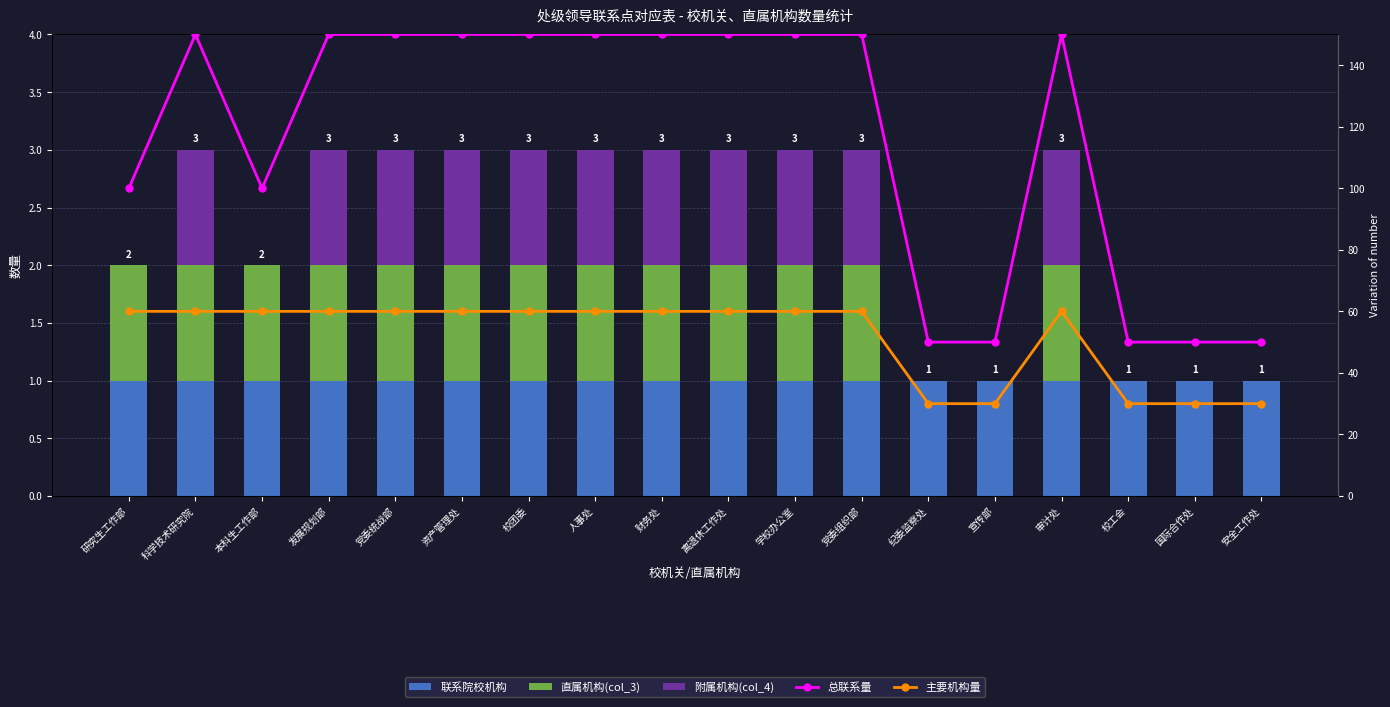

Is the value of 主要机构量 at 宣传部 greater than the value of 联系院校机构 at 本科生工作部?

Yes